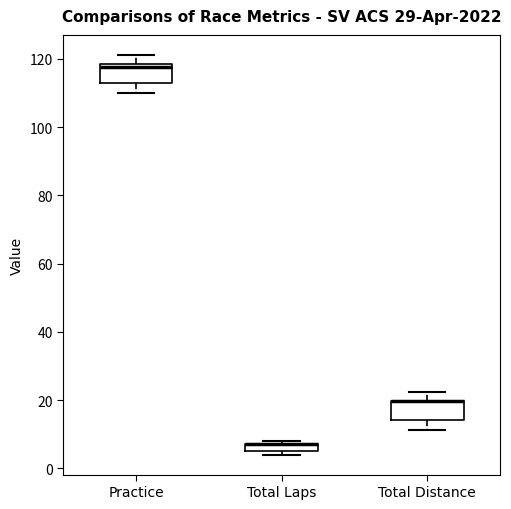

Where is the lower edge of the box for Total Laps on the y-axis? The values are not printed on the chart, so give them approximately, as read against the axis.

6